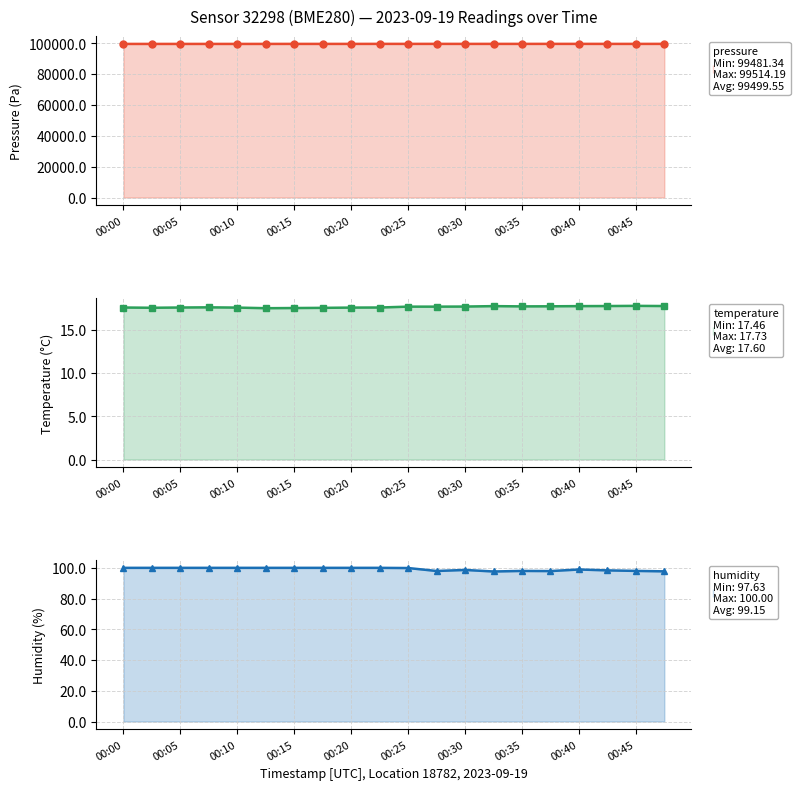

What is the highest value of the temperature series?

17.7